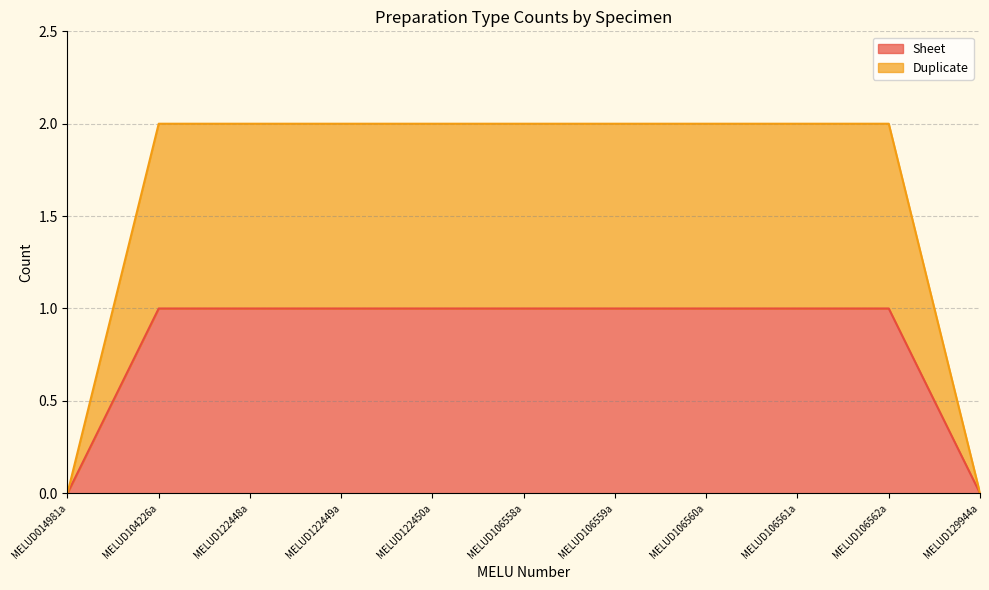

What is the highest value of the Sheet series?

1